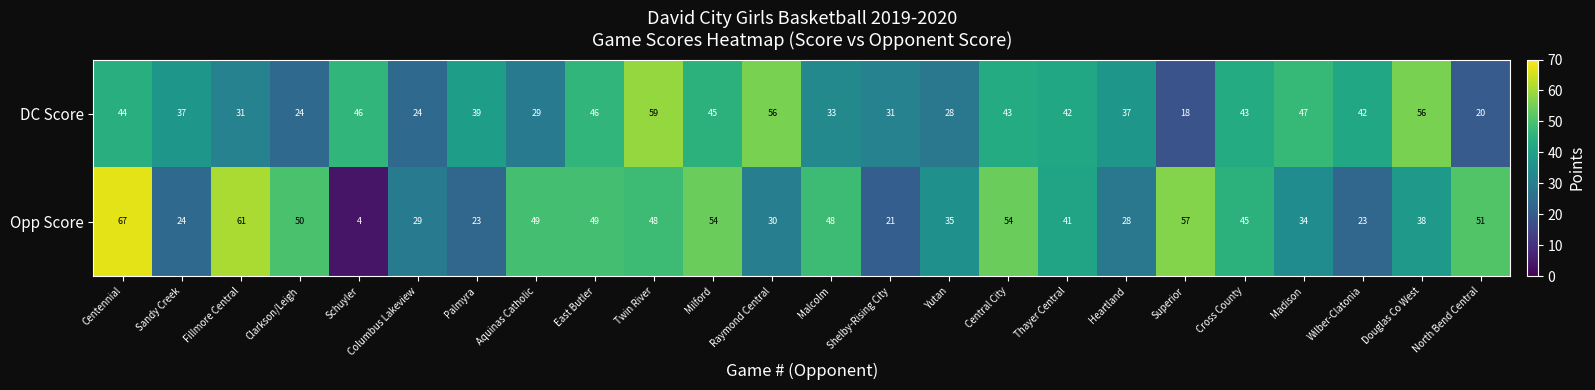

Count the number of categories in the chart.

24